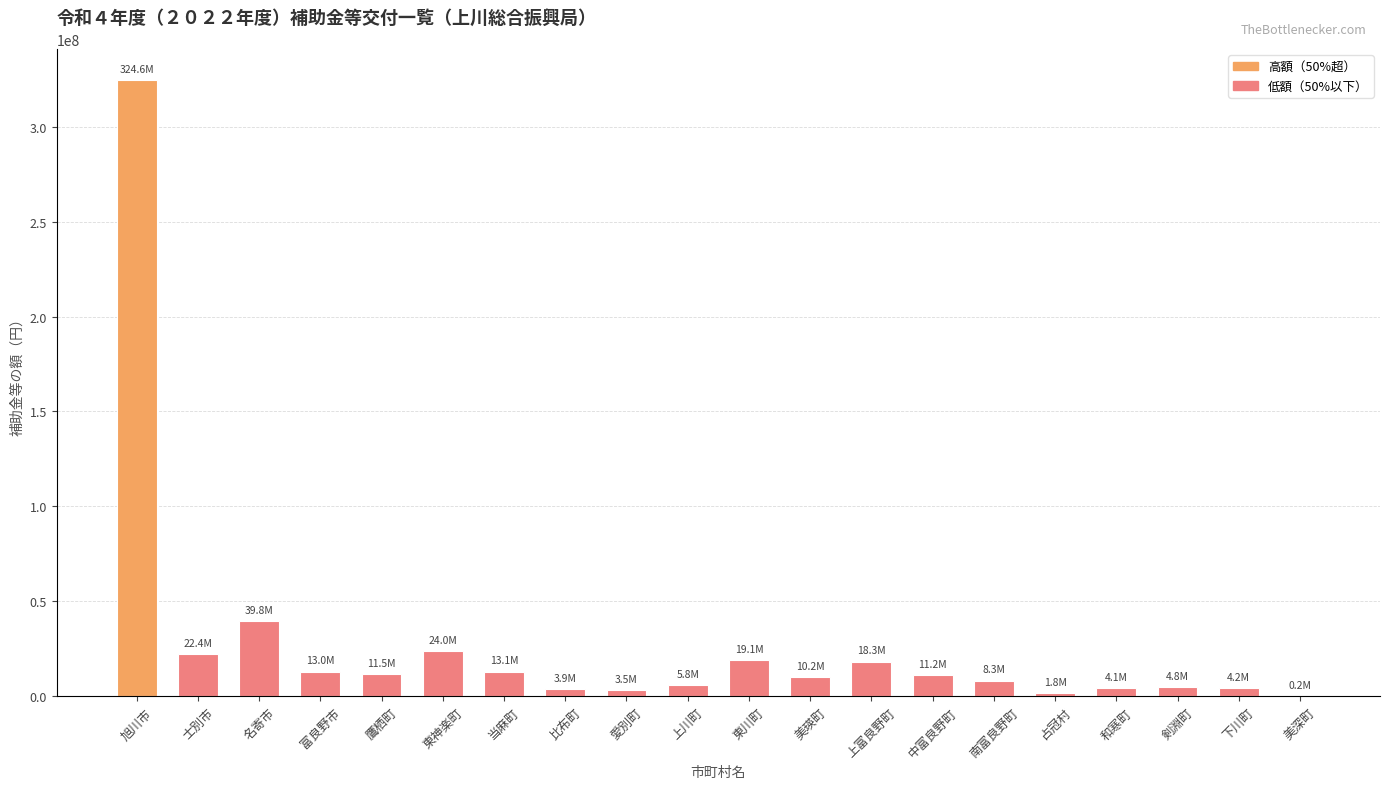

What is the greatest value displayed?

324631000